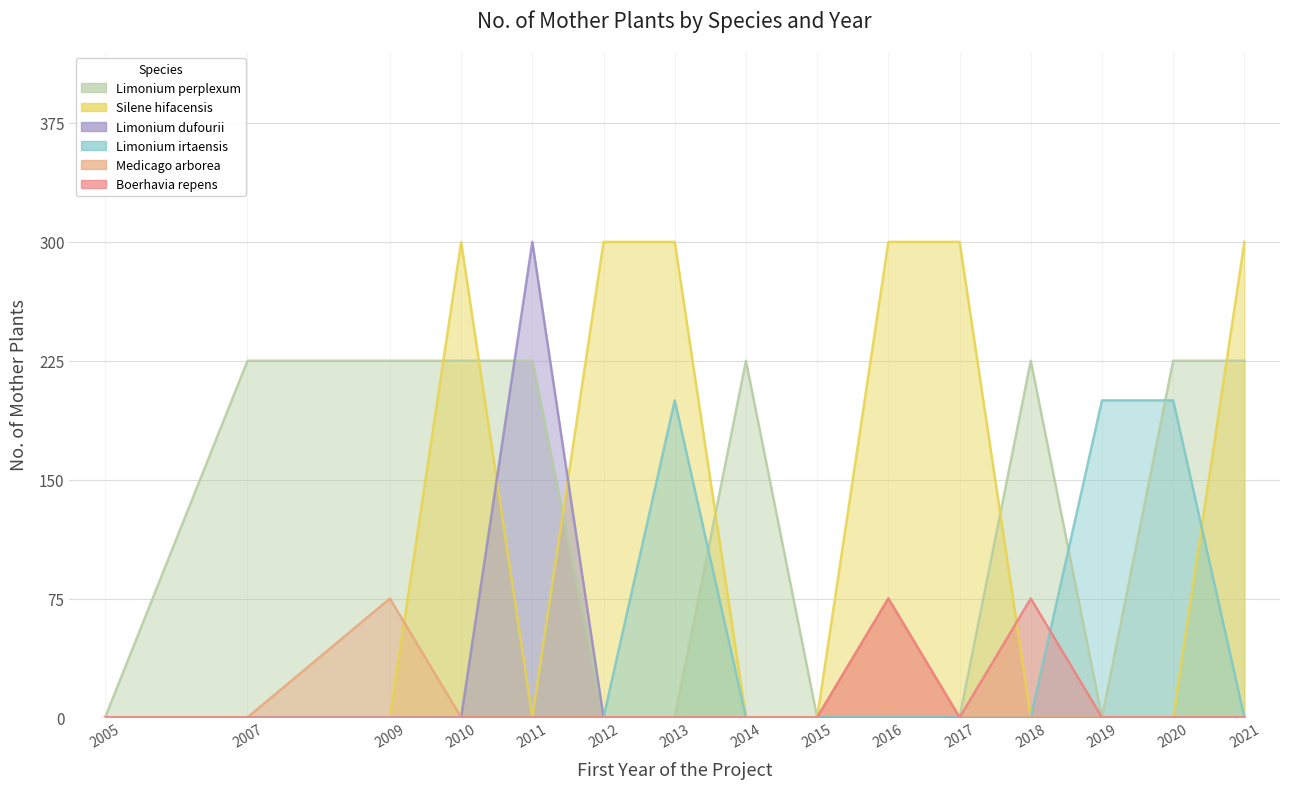

Reading right to left, transcribe all the data shown in this chart.

Limonium perplexum: 2021=225	2020=225	2019=0	2018=225	2017=0	2016=0	2015=0	2014=225	2013=0	2012=0	2011=225	2010=225	2009=225	2007=225	2005=0
Silene hifacensis: 2021=300	2020=0	2019=0	2018=0	2017=300	2016=300	2015=0	2014=0	2013=300	2012=300	2011=0	2010=300	2009=0	2007=0	2005=0
Limonium dufourii: 2021=0	2020=0	2019=0	2018=0	2017=0	2016=0	2015=0	2014=0	2013=0	2012=0	2011=300	2010=0	2009=0	2007=0	2005=0
Limonium irtaensis: 2021=0	2020=200	2019=200	2018=0	2017=0	2016=0	2015=0	2014=0	2013=200	2012=0	2011=0	2010=0	2009=0	2007=0	2005=0
Medicago arborea: 2021=0	2020=0	2019=0	2018=0	2017=0	2016=75	2015=0	2014=0	2013=0	2012=0	2011=0	2010=0	2009=75	2007=0	2005=0
Boerhavia repens: 2021=0	2020=0	2019=0	2018=75	2017=0	2016=75	2015=0	2014=0	2013=0	2012=0	2011=0	2010=0	2009=0	2007=0	2005=0